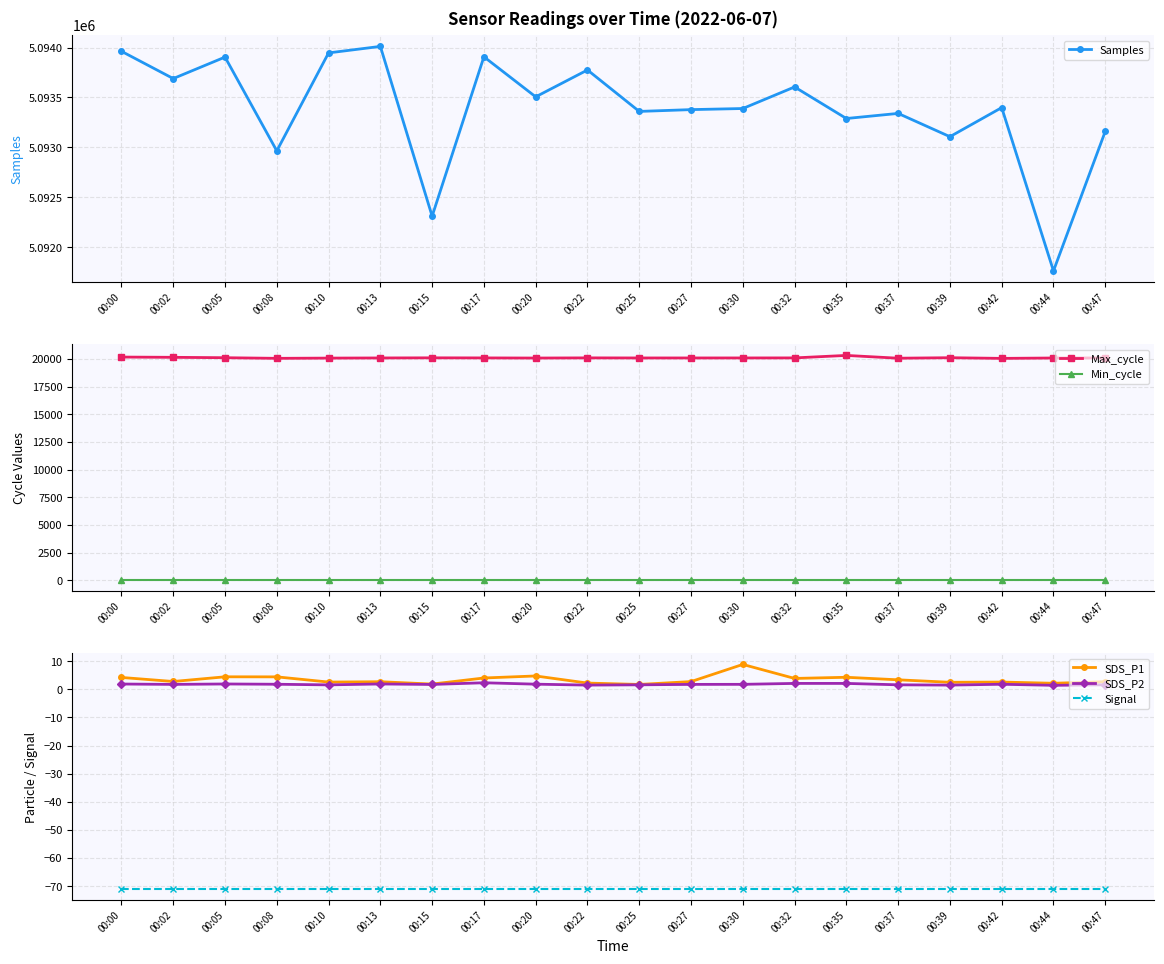

Rank the series at 00:42 from highest to lowest value.

Samples, Max_cycle, Min_cycle, SDS_P1, SDS_P2, Signal